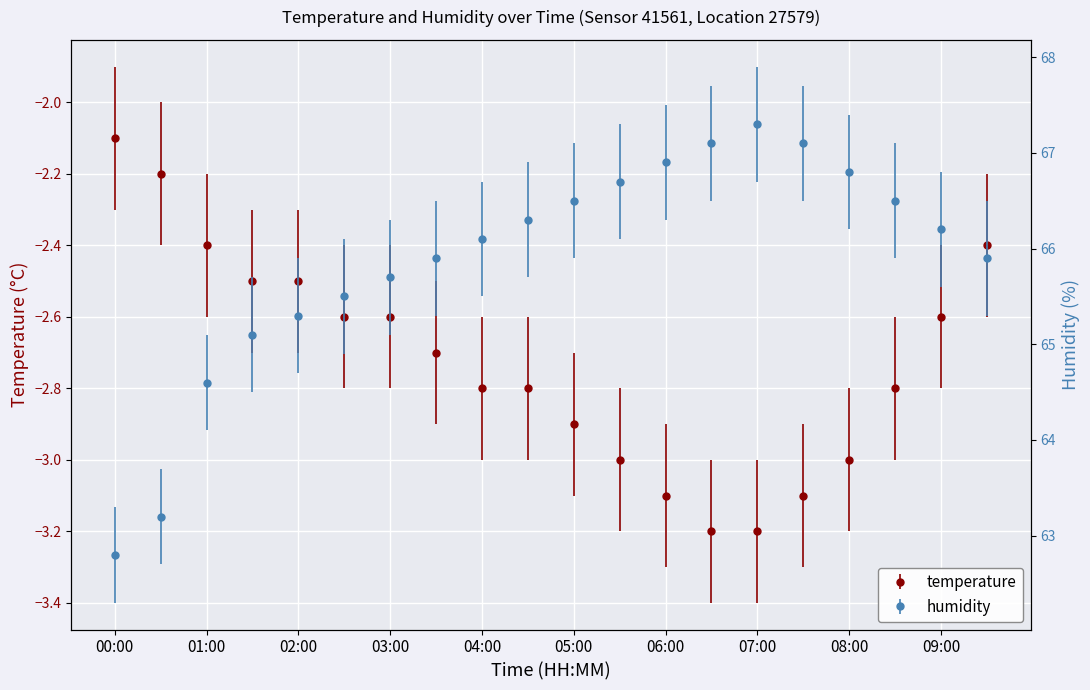

What is the value of the humidity point at the 19th from the left?

66.2